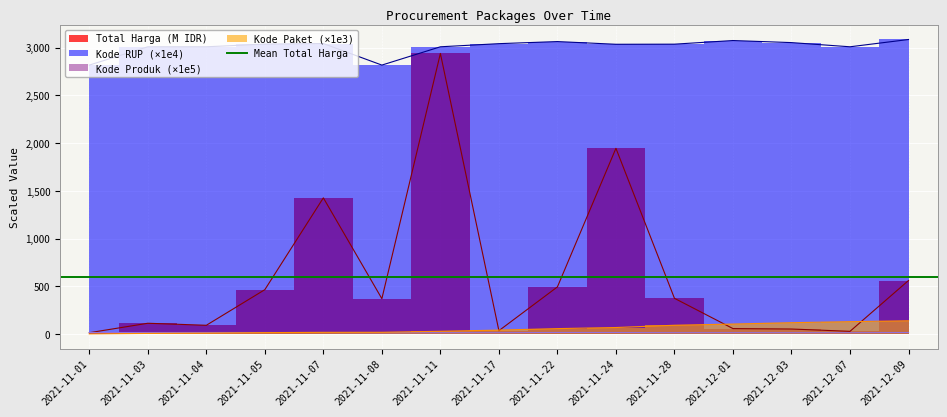

Reading right to left, extract all data points from this chart.

Total Harga: 560.0	27.4	51.6	56.2	373.4	1945.3	493.0	34.3	2939.0	369.5	1425.9	464.0	90.7	111.9	12.8
Kode Paket: 137.9	128.5	117.8	103.5	91.1	67.3	55.8	40.1	27.9	17.3	16.8	13.7	8.5	5.4	0.5
Kode Produk: 14.8	13.0	12.9	13.5	13.2	14.8	15.2	13.1	13.0	12.9	14.8	15.2	15.0	14.8	14.8
Kode RUP: 3085.3	3008.9	3052.7	3074.5	3036.3	3035.3	3063.6	3041.7	3008.9	2817.1	3042.9	3037.2	3008.9	3008.9	2817.1